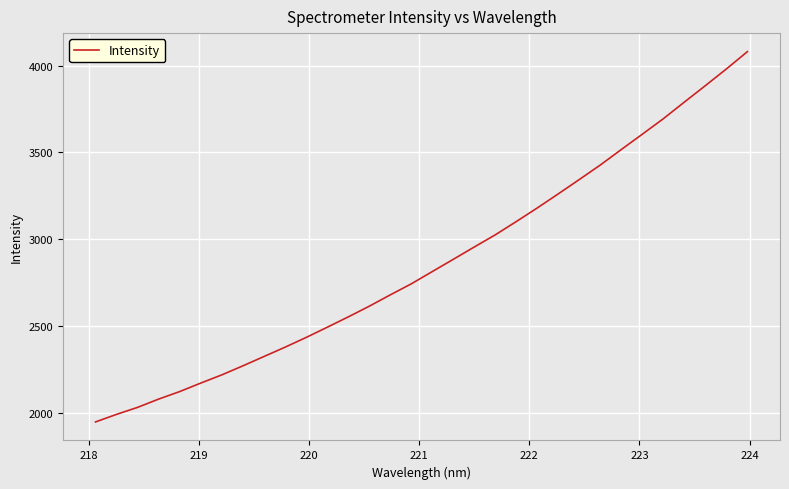

Reading left to right, list all the values displayed in this chart.

1946.8	1990.4	2030.8	2078.4	2121.9	2170.7	2218.0	2270.0	2323.7	2377.3	2433.2	2491.9	2551.6	2613.2	2678.7	2742.2	2813.1	2883.7	2954.9	3025.1	3101.6	3180.2	3261.4	3344.0	3427.8	3517.1	3605.3	3694.6	3790.4	3885.1	3981.3	4081.1